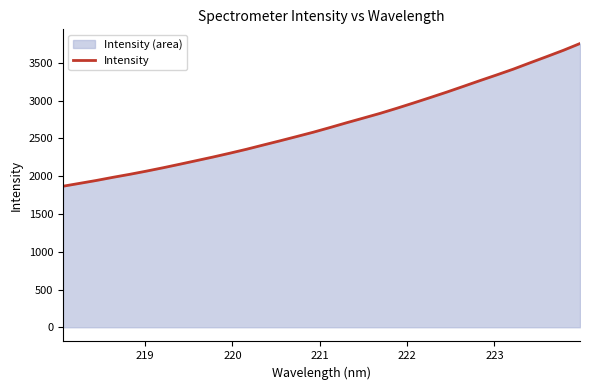

What is the maximum value shown in the chart?

3756.6